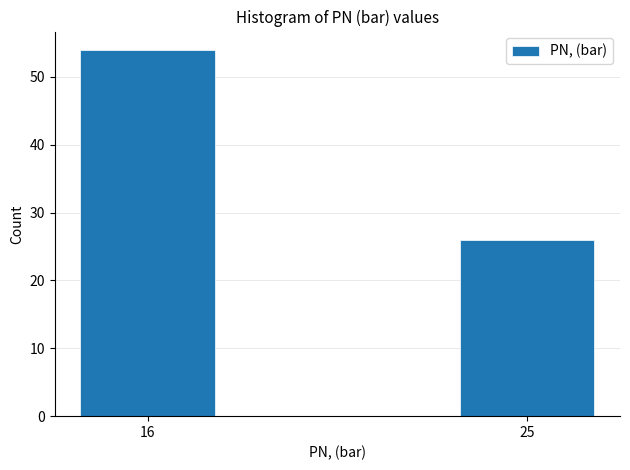

Reading left to right, what are all the values shown in this chart?

16=54	25=26